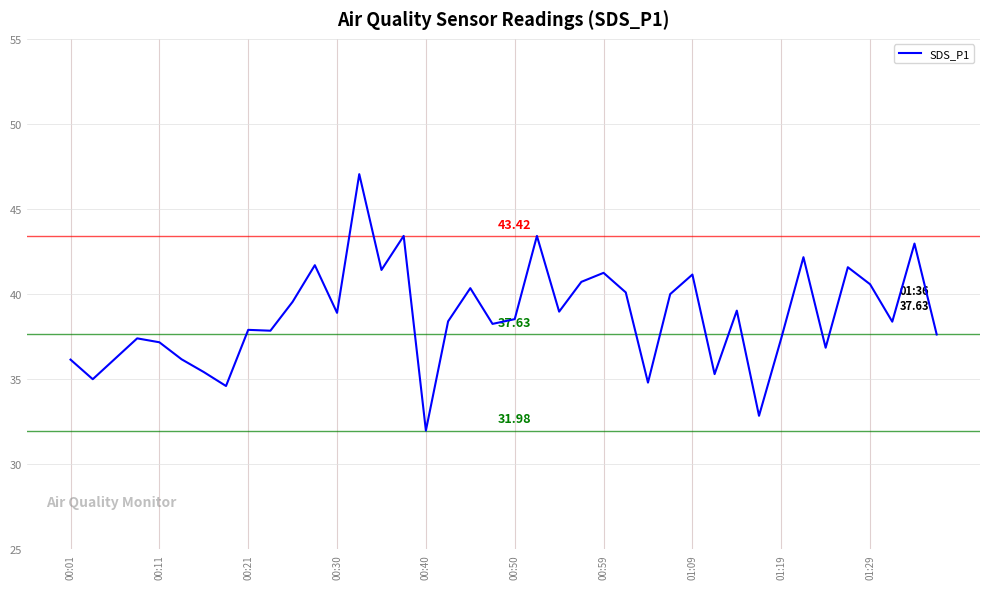

What is the difference between the maximum and minimum values?

15.1